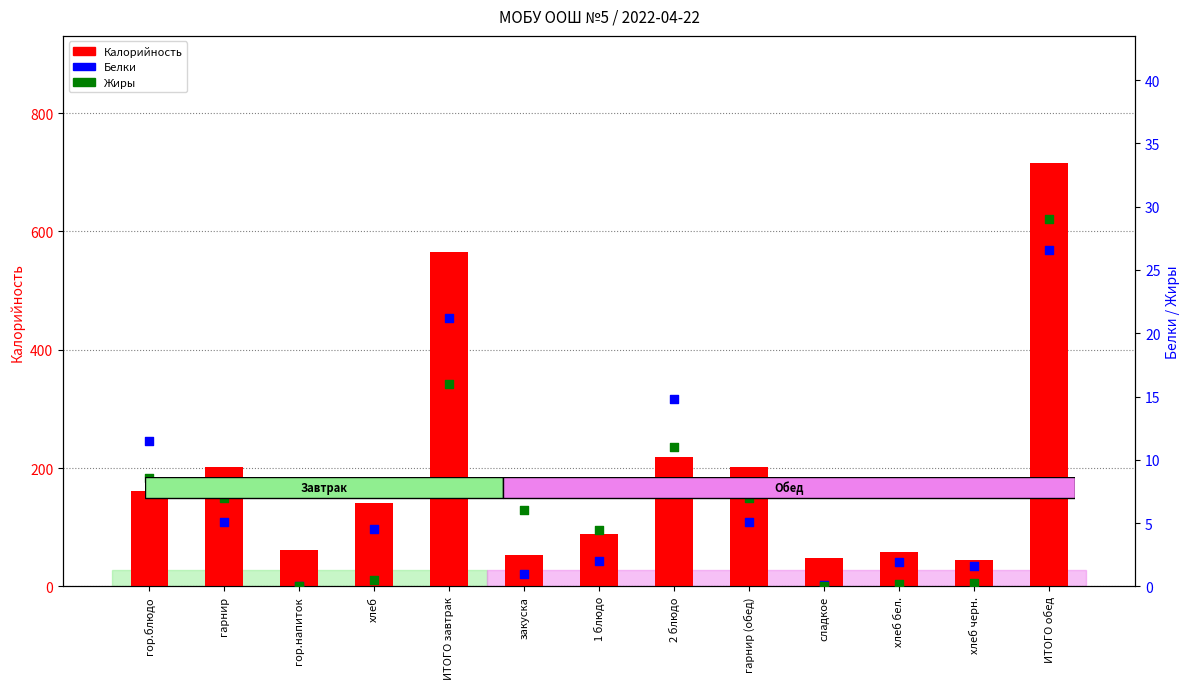

What is the total value across all series at хлеб бел.?

60.9